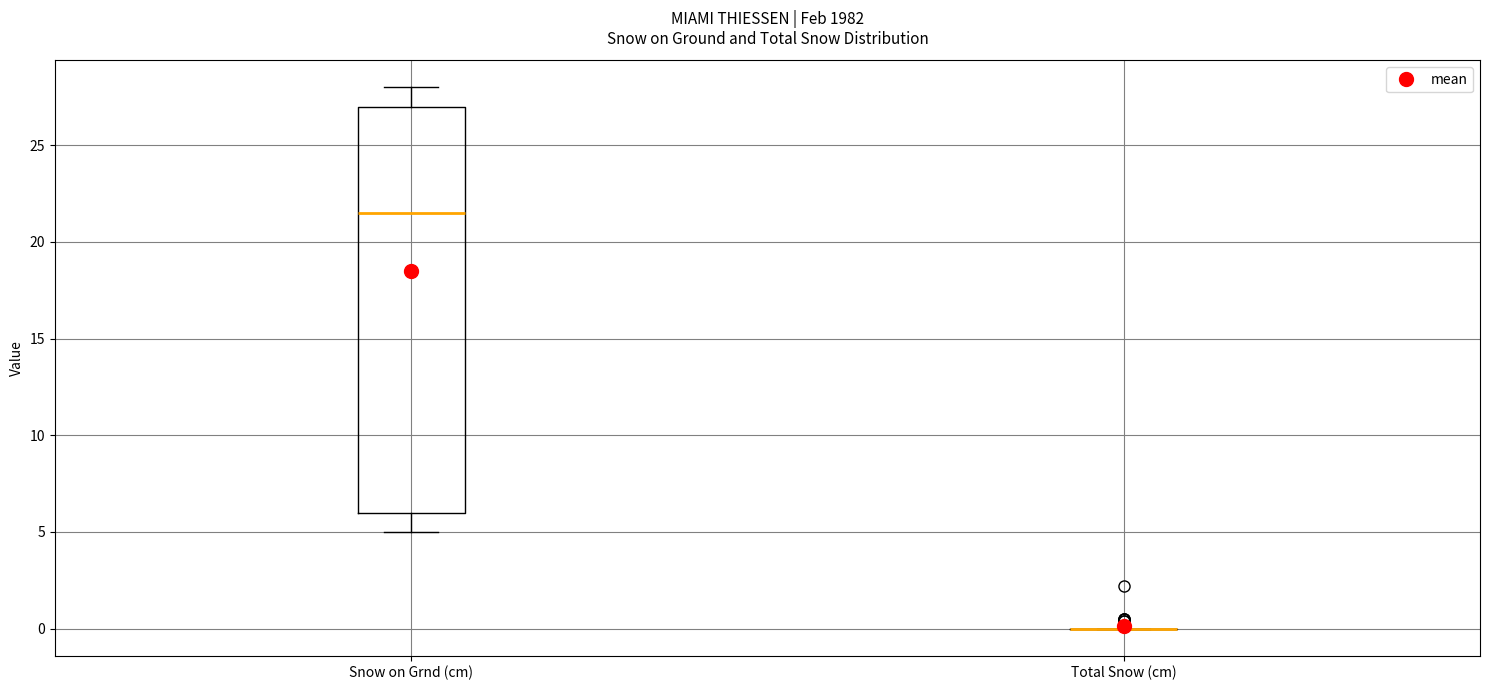

Comparing the boxes themselves (not the whiskers), which one is the tallest?

Snow on Grnd (cm)